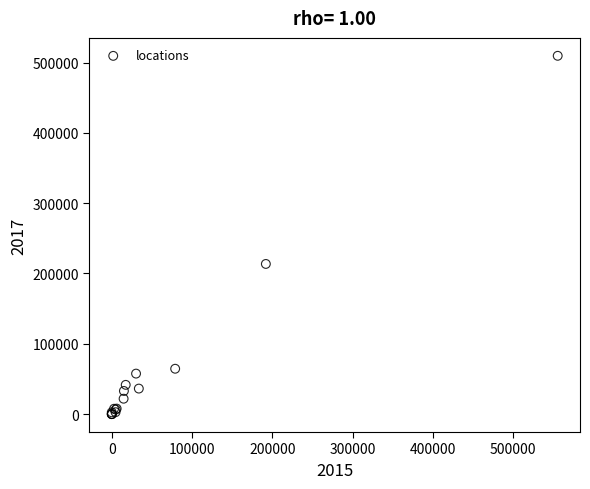

What Y value in the scatter plot is closest to 254784?

213570